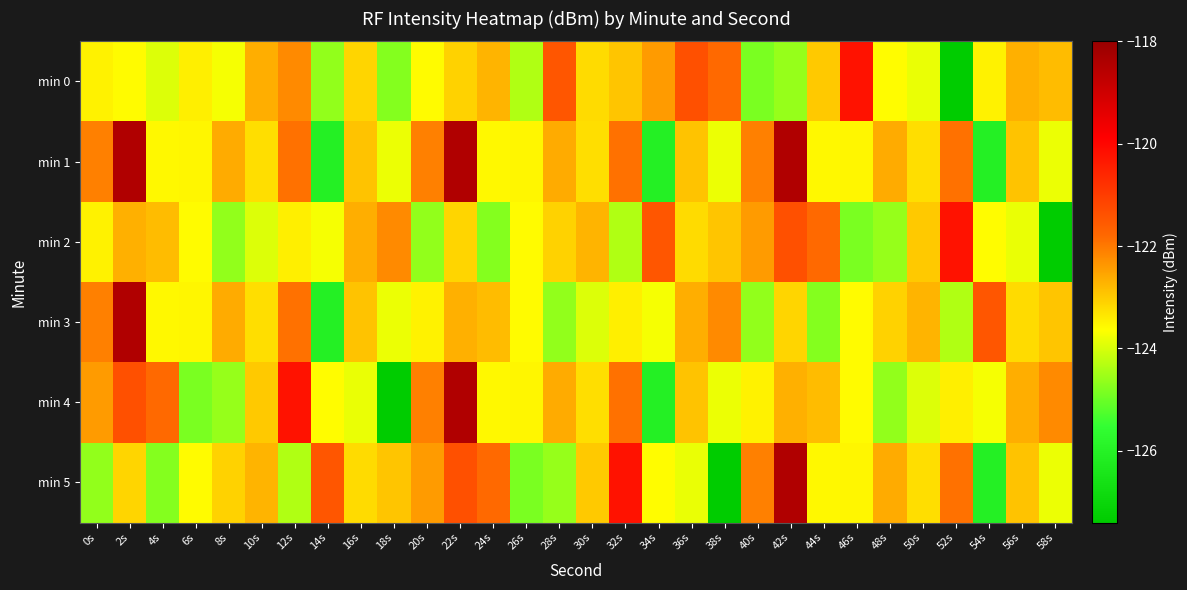

Rank the series by their maximum value, from highest to lowest.

min 1, min 3, min 4, min 5, min 0, min 2